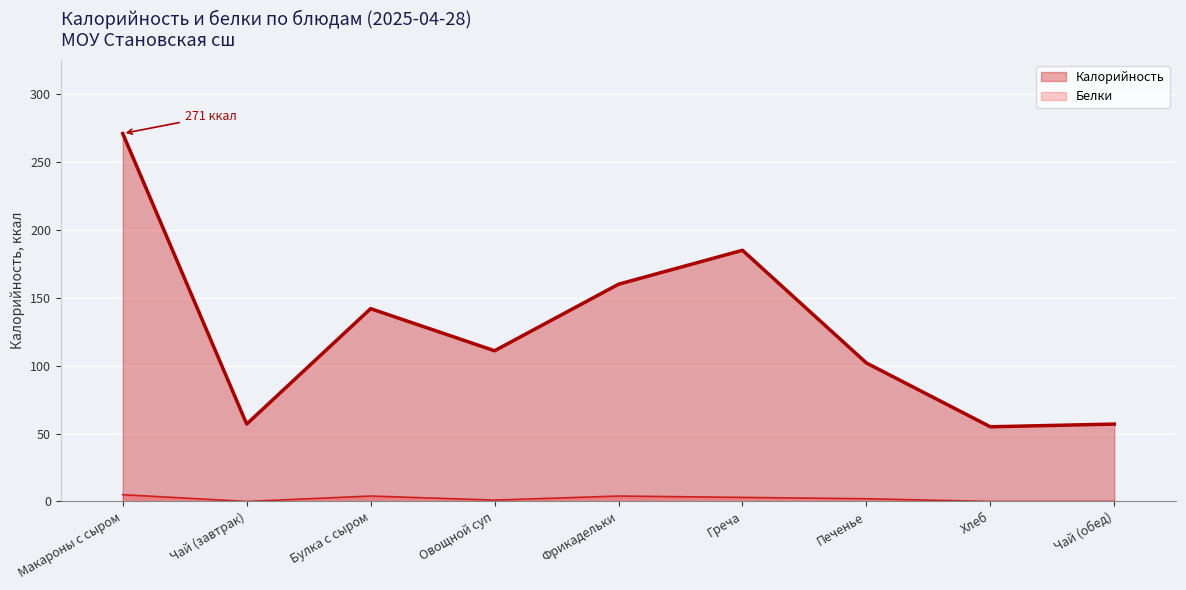

At which category does the chart reach its peak across all series?

Макароны с сыром